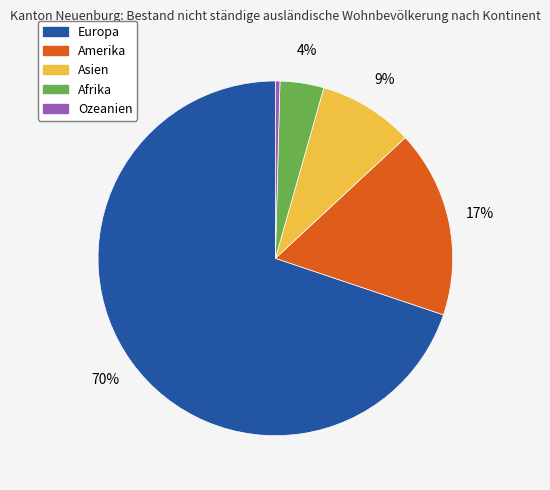

How many segments does this pie chart have?

5